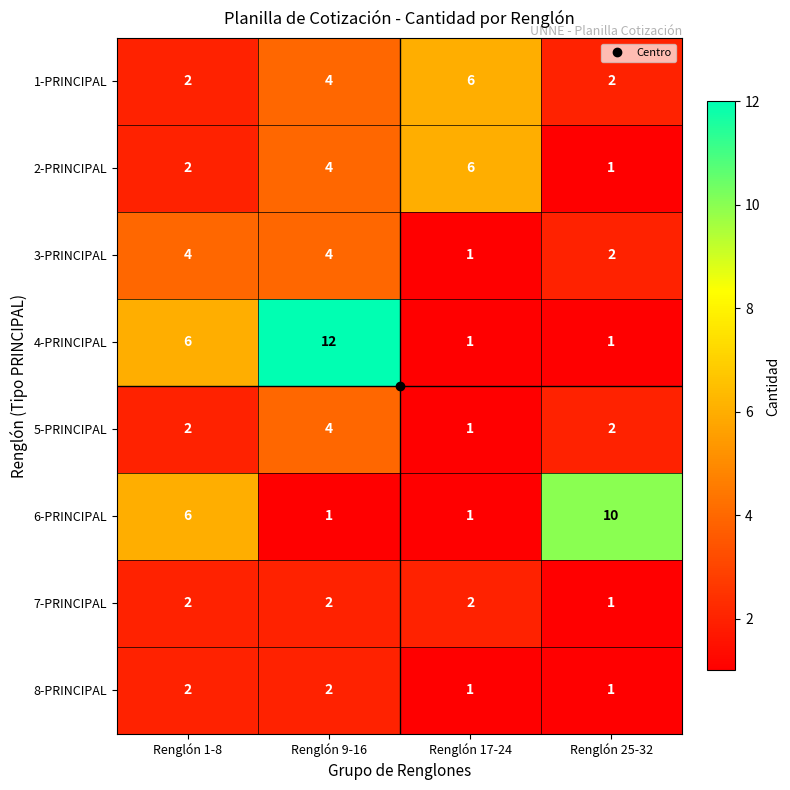

Which series has the largest total across all categories?

4-PRINCIPAL